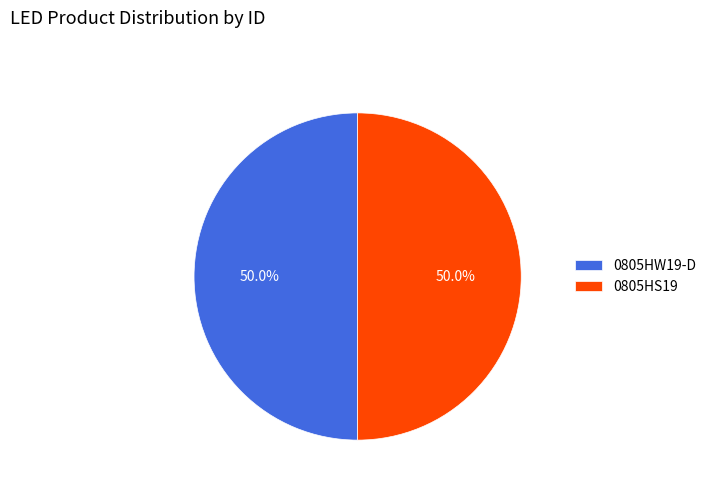

What is the ratio of the value at 0805HS19 to the value at 0805HW19-D?

1.0